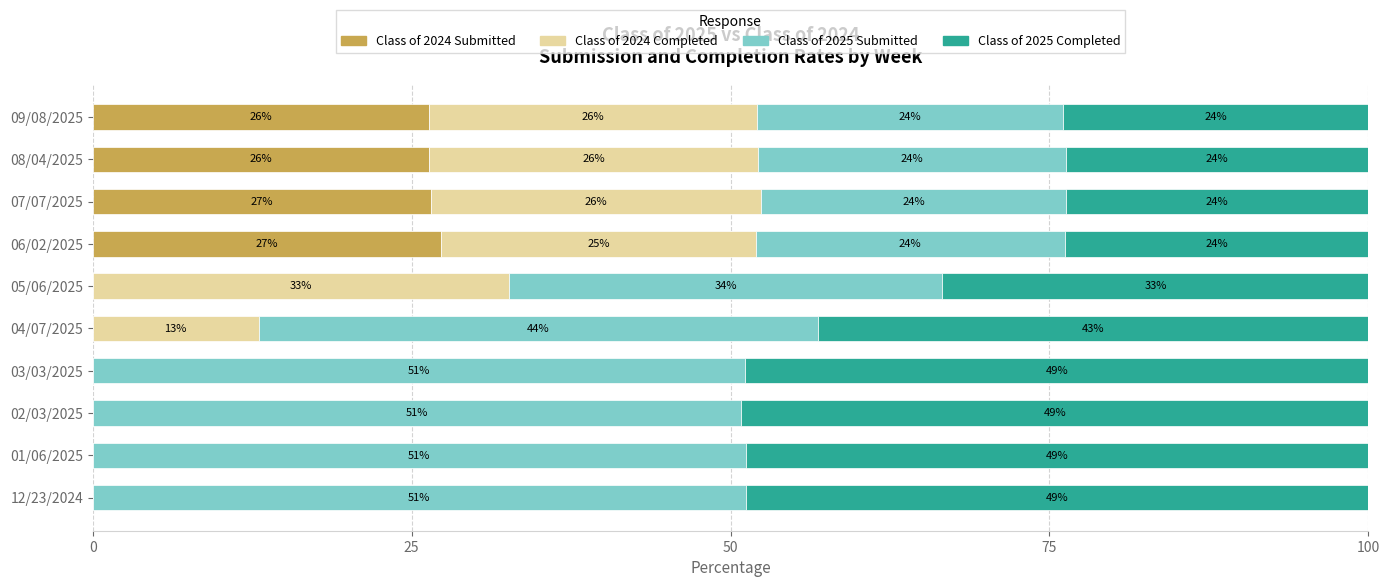

What is the highest value of the Class of 2024 Submitted series?

27.3